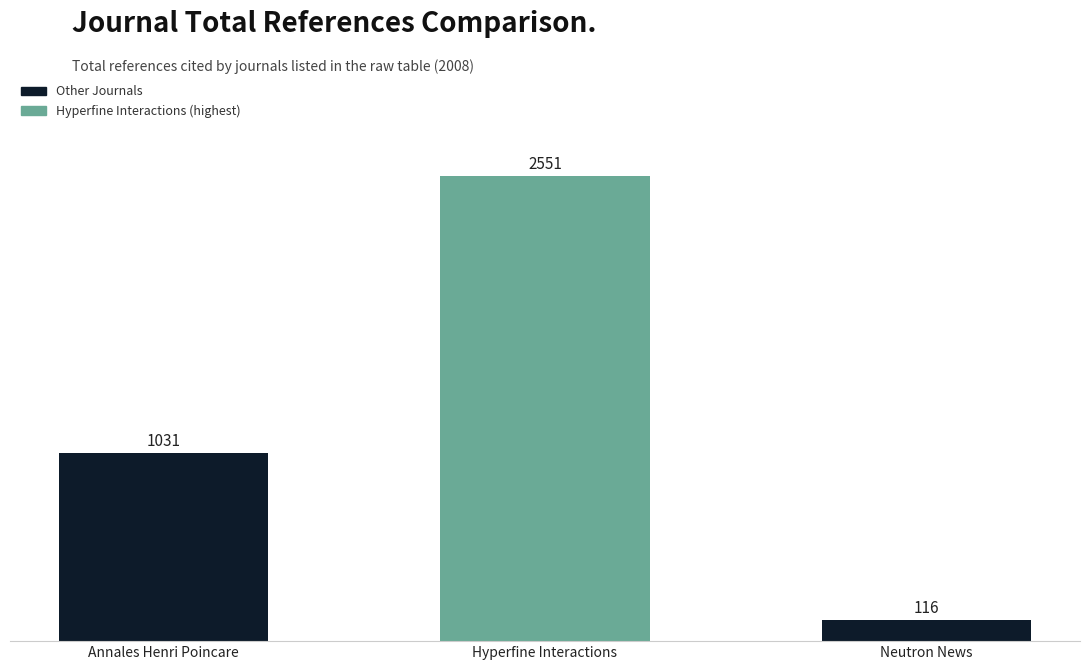

The chart shows a value of 116 at Neutron News. True or false?

True